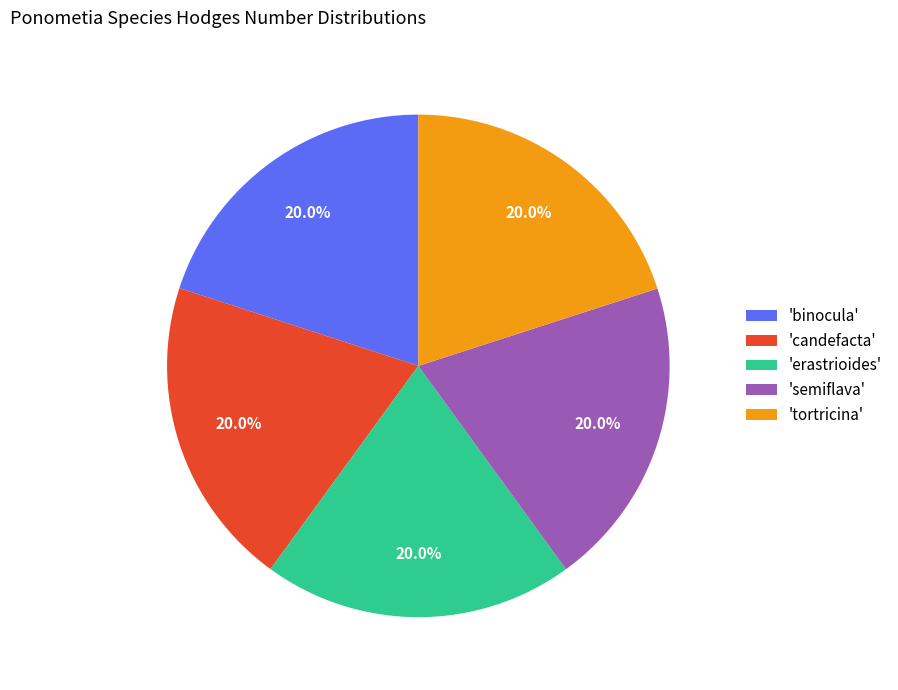

Does 'erastrioides' account for over 50% of the chart?

No